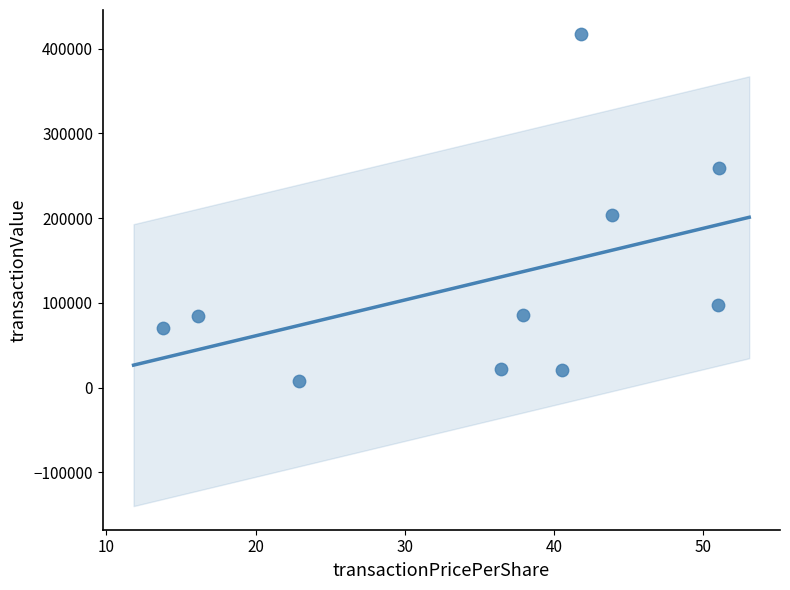

What Y value in the scatter plot is closest to 212733?

203420